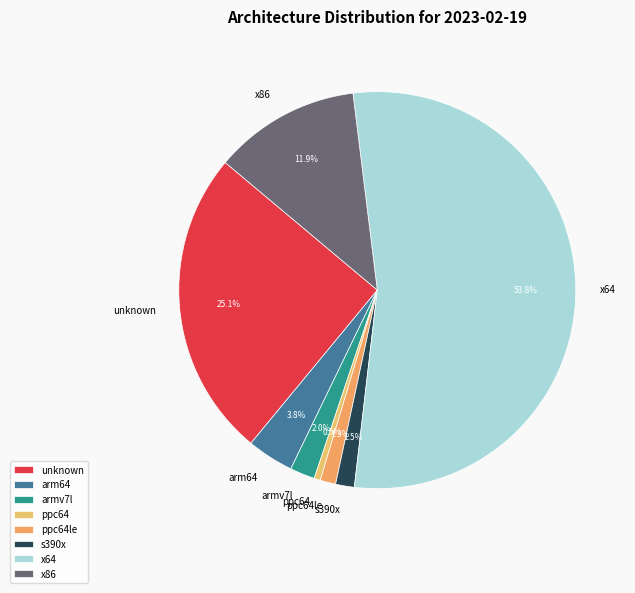

To the nearest percent, what percentage of the pie is arm64?

4%